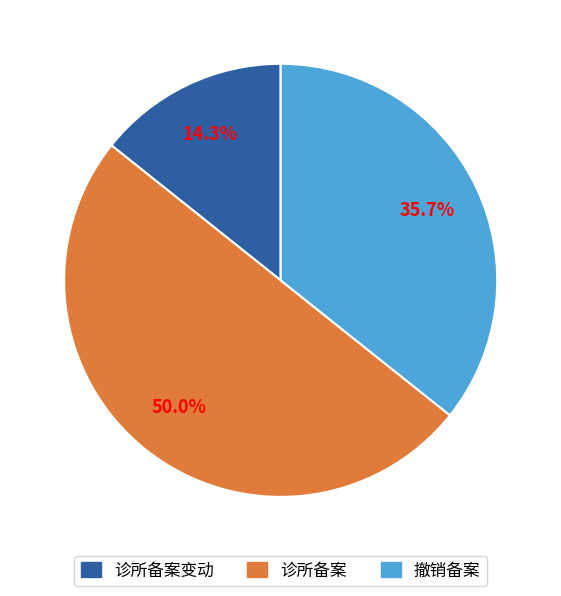

Rank the categories by value from highest to lowest.

诊所备案, 撤销备案, 诊所备案变动